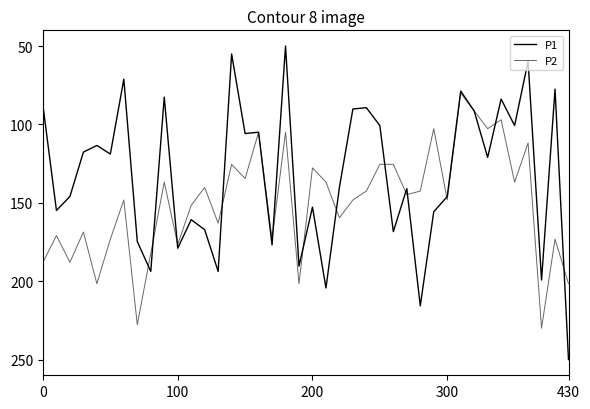

Is this an area chart (filled region under the line)?

No